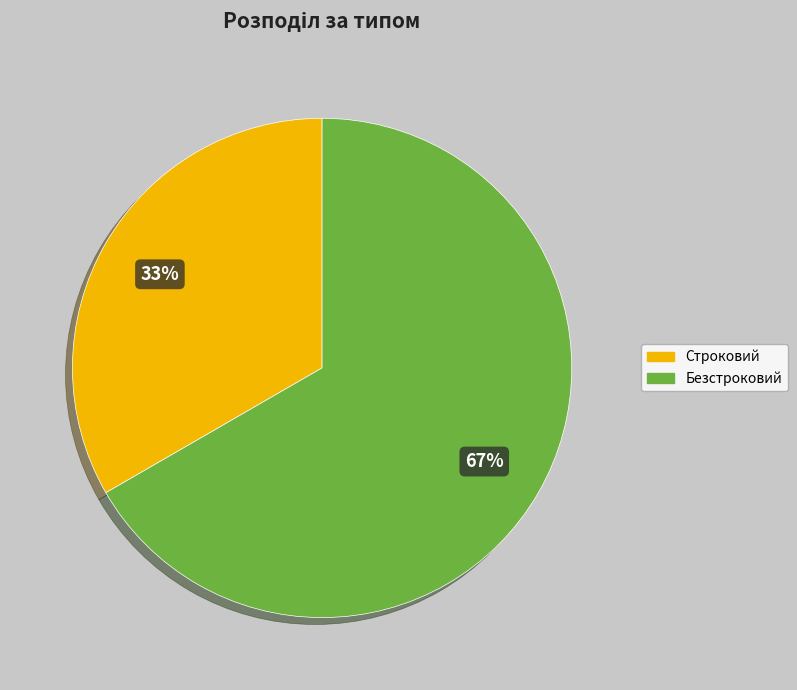

What is the ratio of the value at Строковий to the value at Безстроковий?

0.5